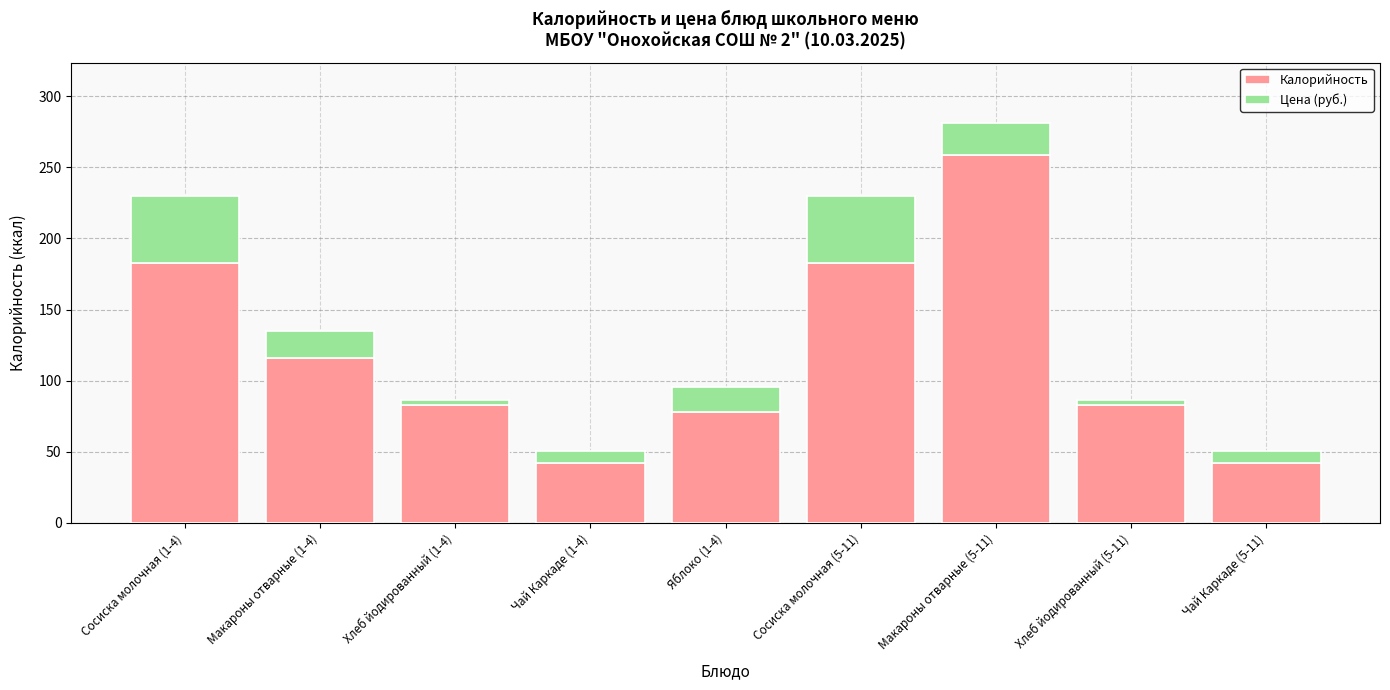

What are all the series names shown in the legend?

Калорийность, Цена (руб.)